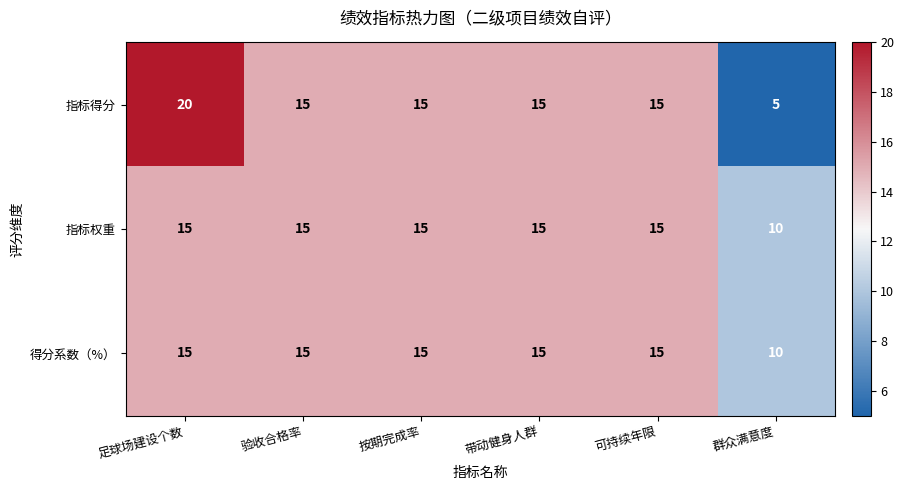

Is it true that 得分系数（%） equals 15 at 验收合格率?

True